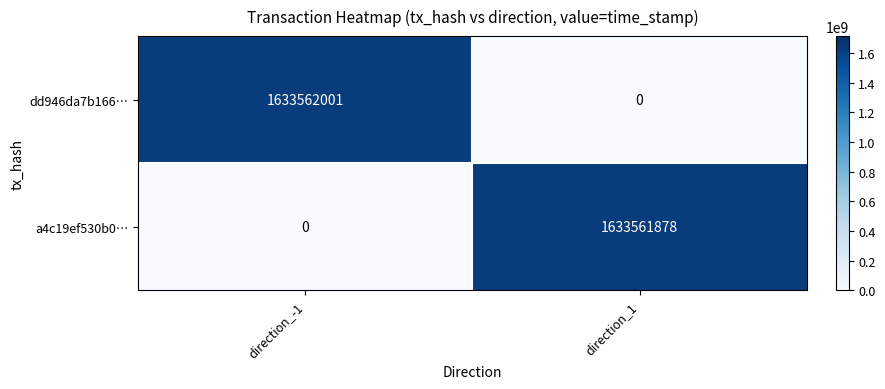

Where is dd946da7b166… nearest to the value 816781000?

direction_1